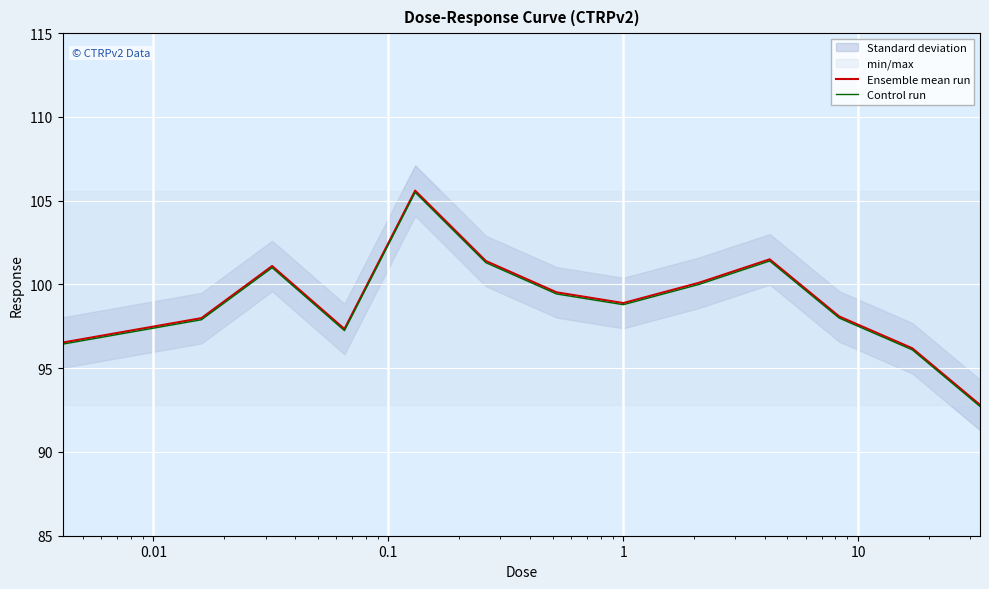

True or false: Control run has a value of 165.9 at 0.0001.

False